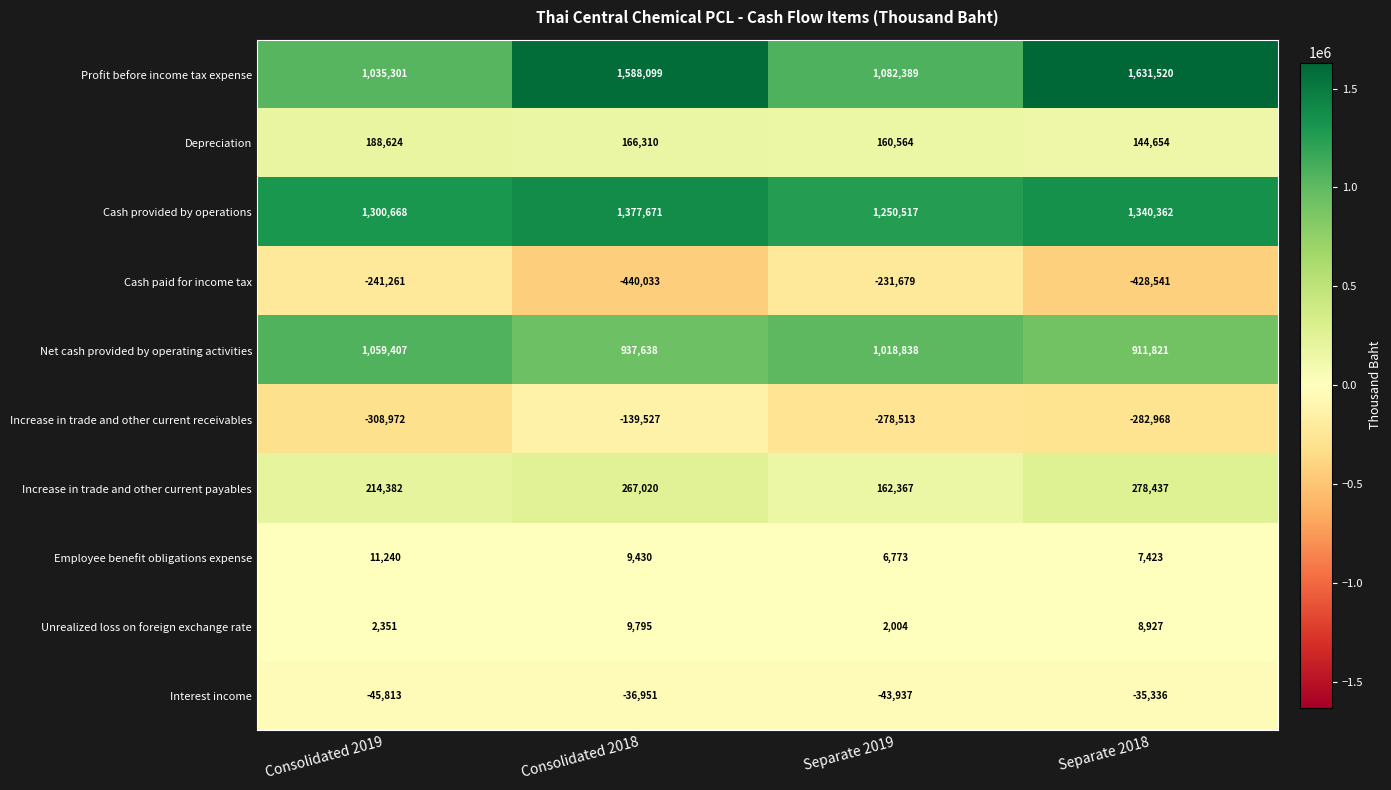

Is the value of Unrealized loss on foreign exchange rate at Consolidated 2019 greater than the value of Employee benefit obligations expense at Consolidated 2019?

No